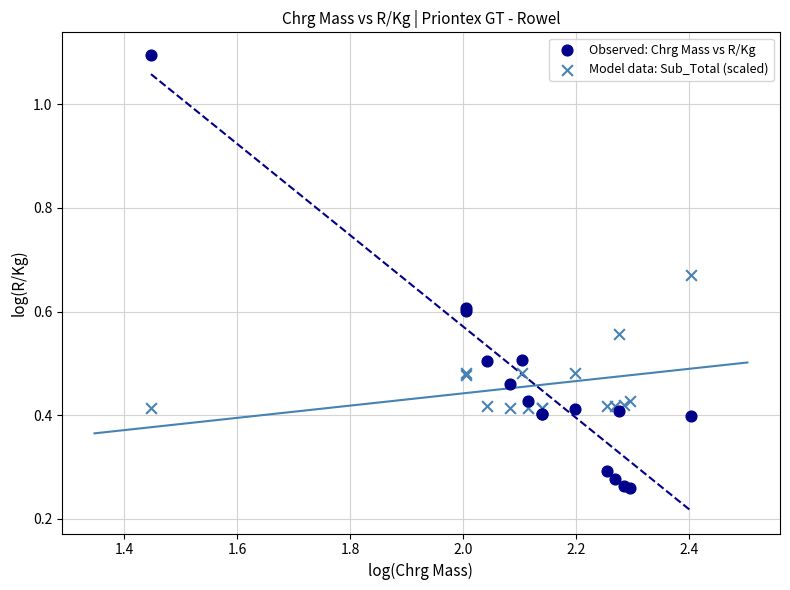

Which series contains the lowest Y value?

Observed: Chrg Mass vs R/Kg